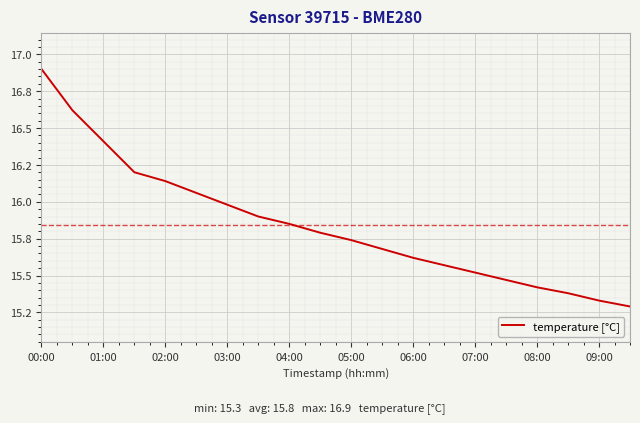

What is the minimum value shown in the chart?

15.3